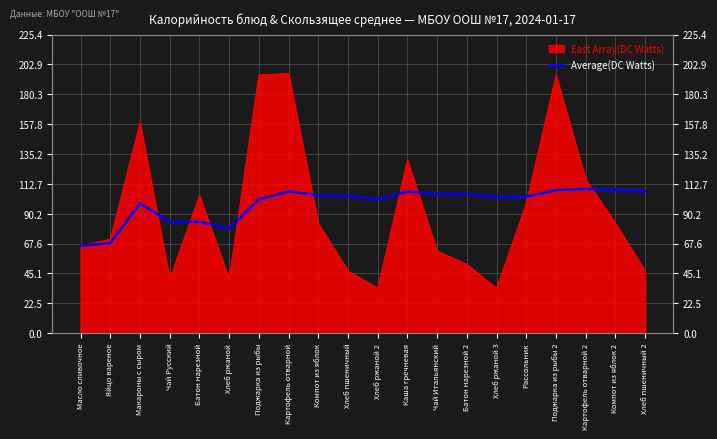

Does the chart display data point markers on the line(s)?

No